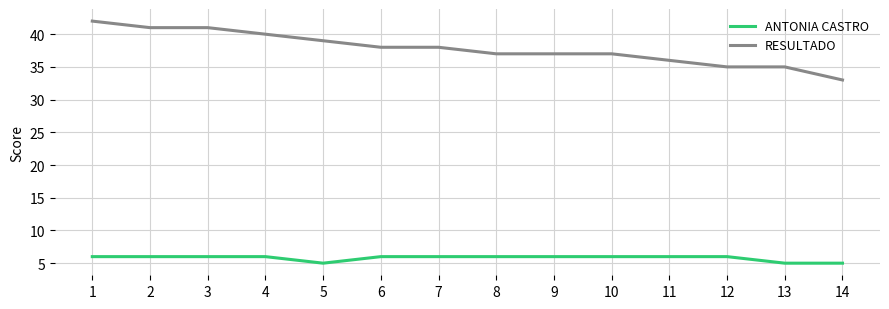

What is the sum of the RESULTADO values at 10 and 4?

77